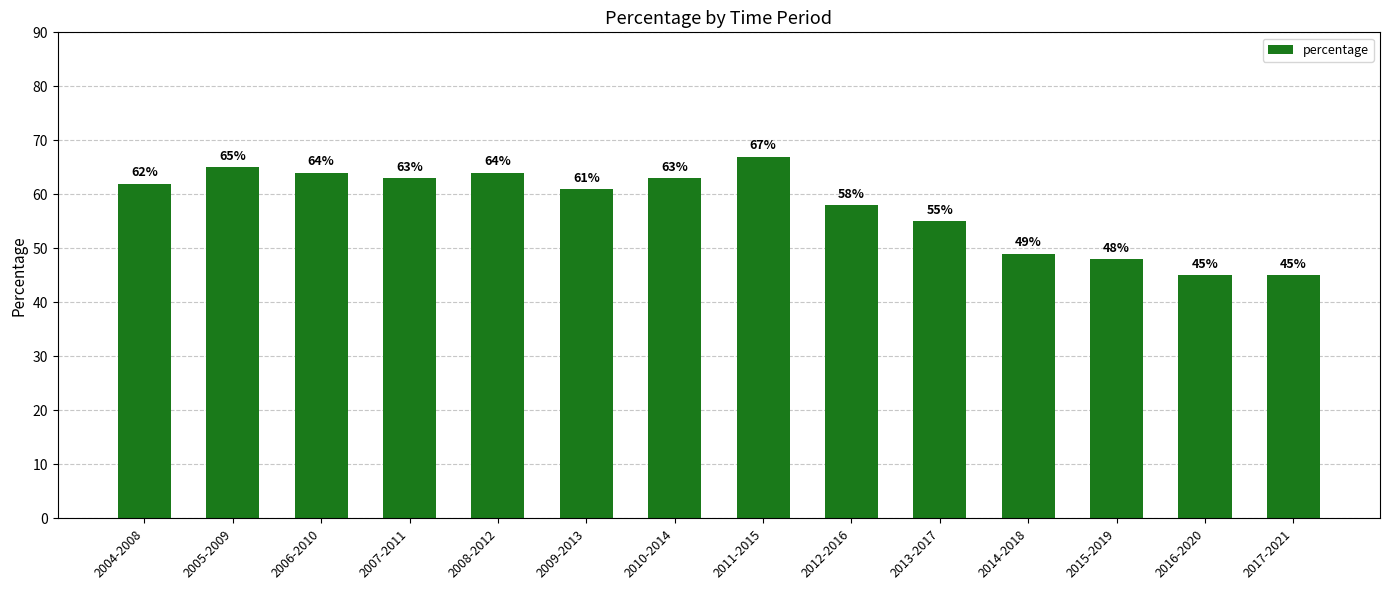

True or false: the data shows 63 at 2007-2011.

True